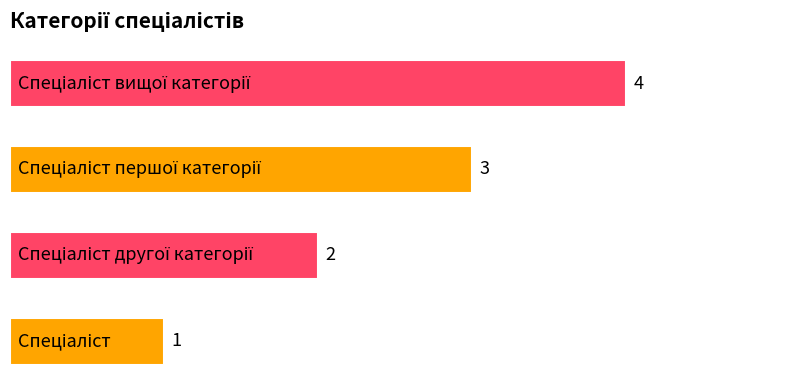

What is the difference between the maximum and minimum values?

3